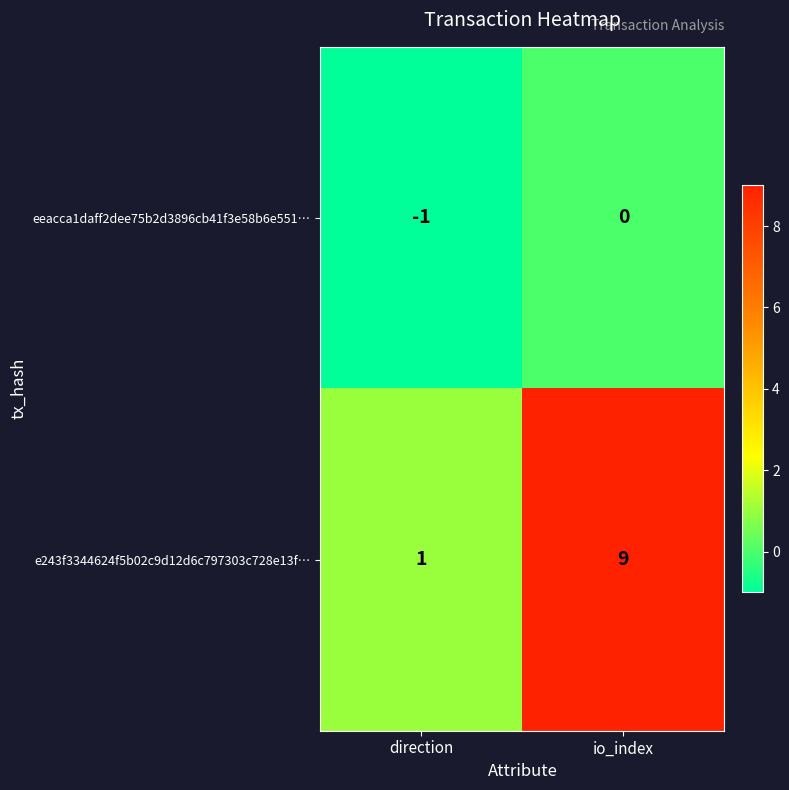

Reading right to left, extract all data points from this chart.

eeacca1daff2dee75b2d3896cb41f3e58b6e551…: 0	-1
e243f3344624f5b02c9d12d6c797303c728e13f…: 9	1